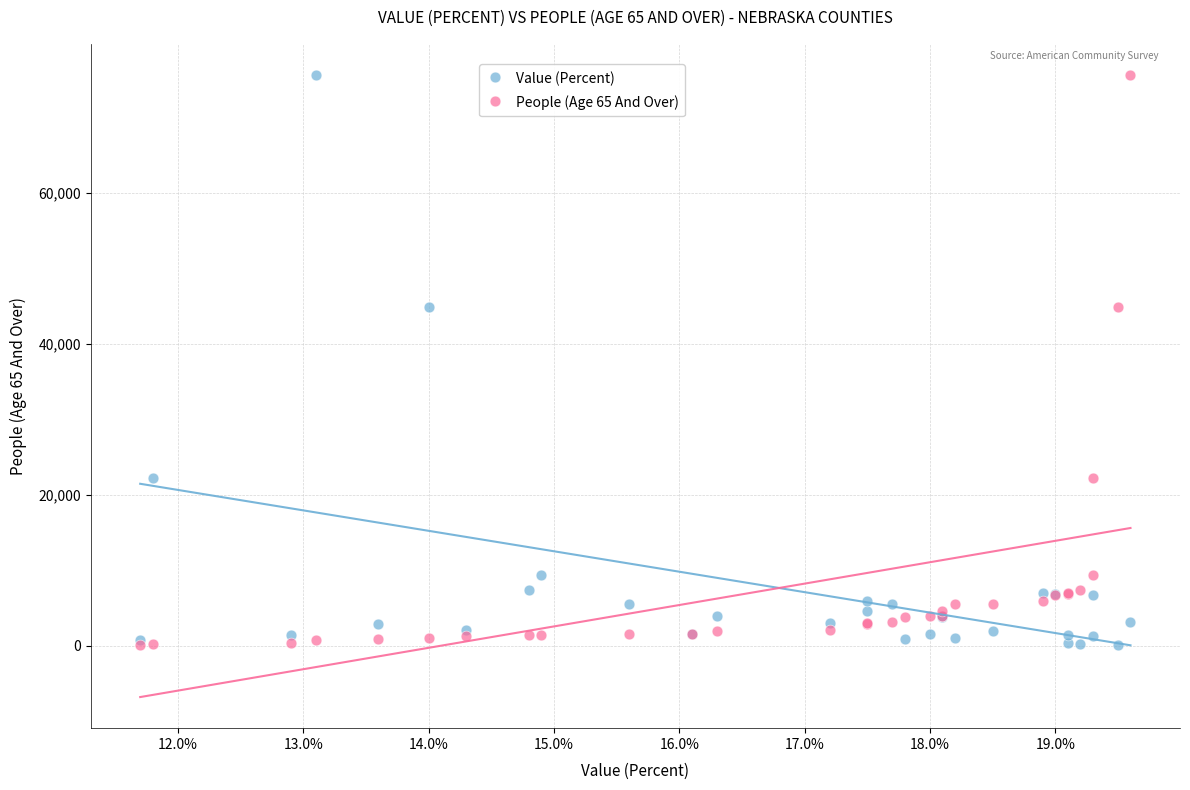

What are all the series names shown in the legend?

Value (Percent), People (Age 65 And Over)